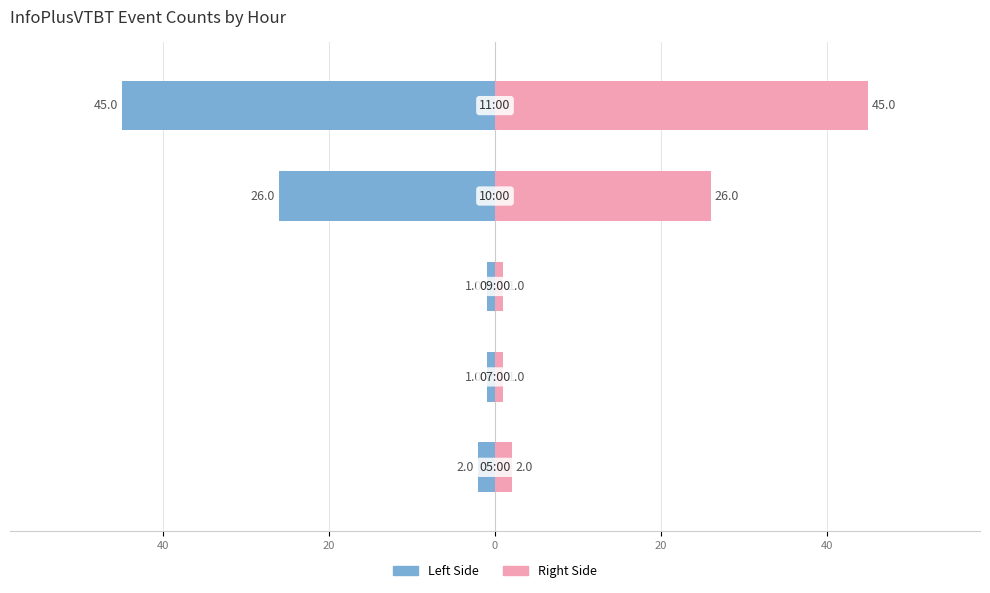

Are the bars horizontal?

Yes